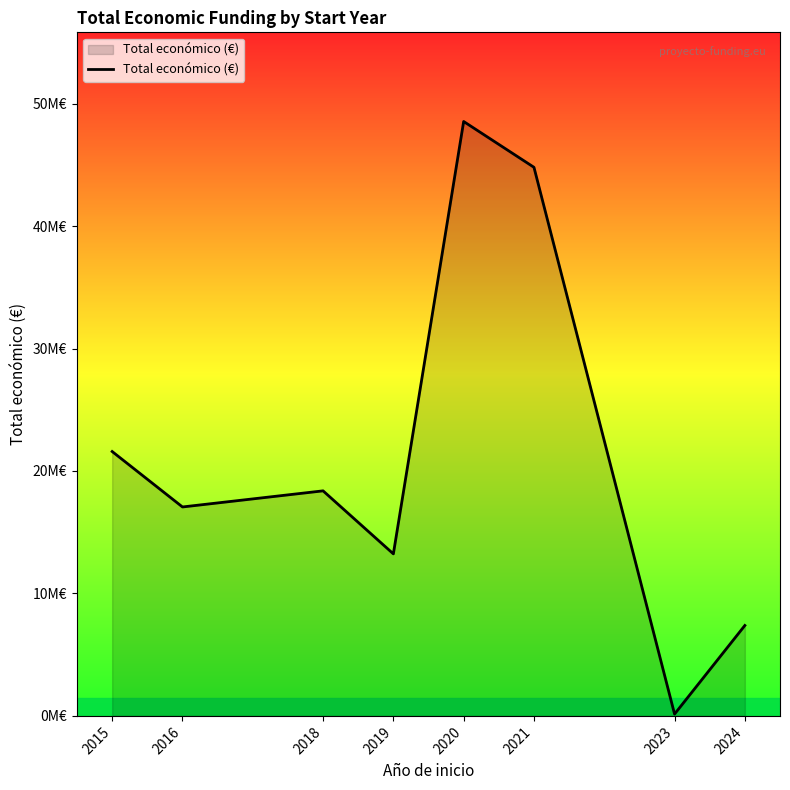

What is the average value?

21391114